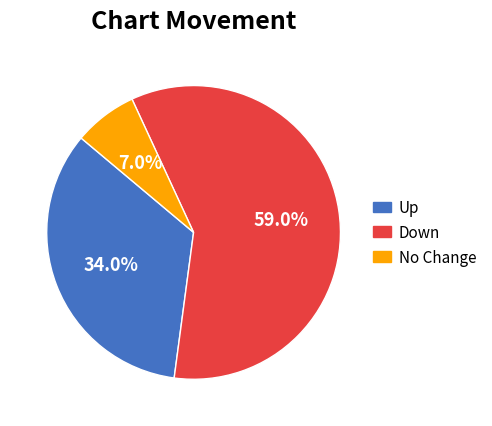

Is there any slice that represents more than half of the pie?

Yes